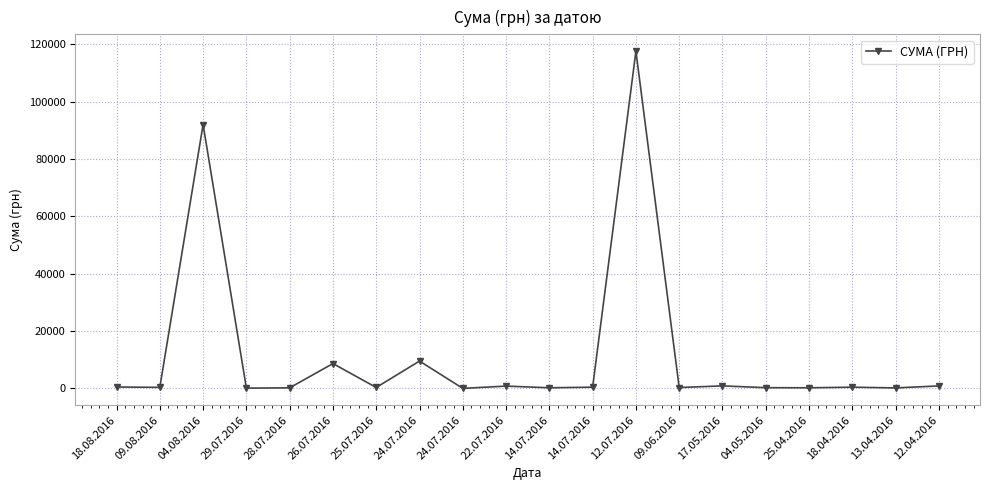

True or false: there are more than 2 points higher than both neighbors.

True